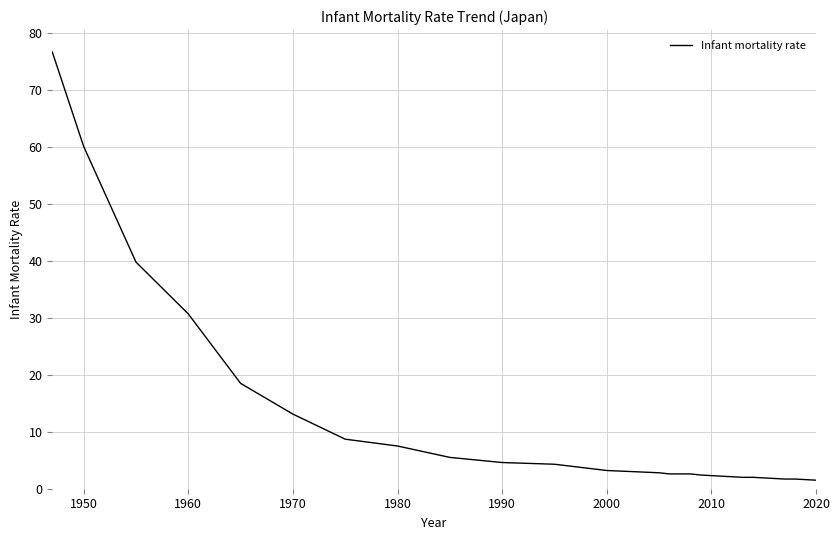

What is the greatest value displayed?

76.7